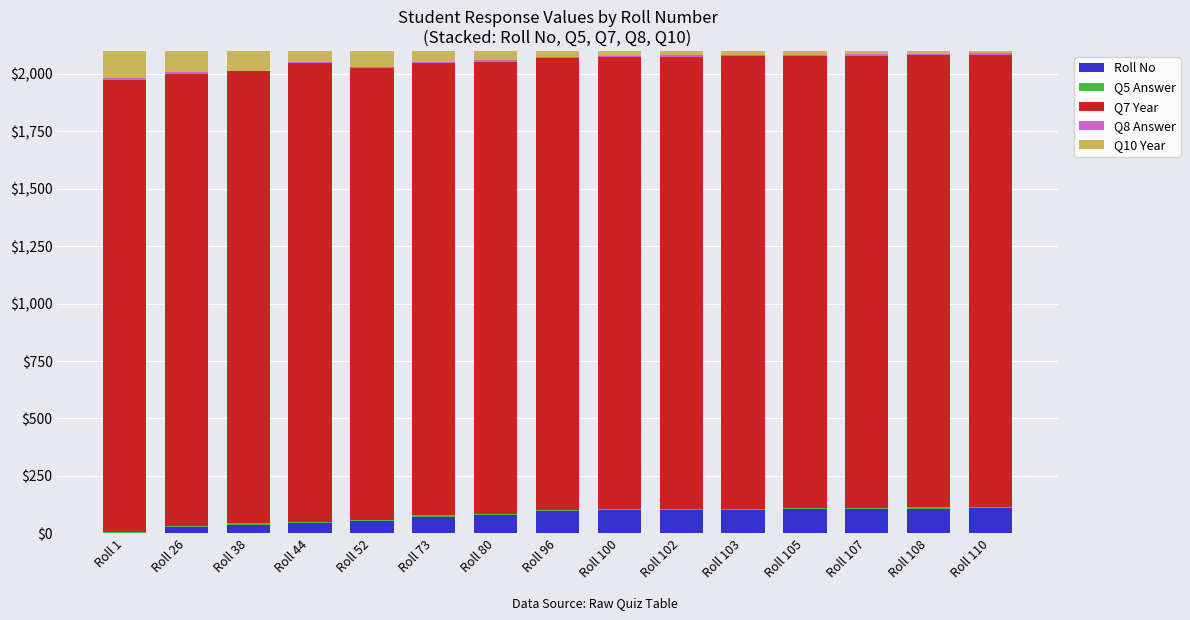

Does the chart contain any negative values?

No